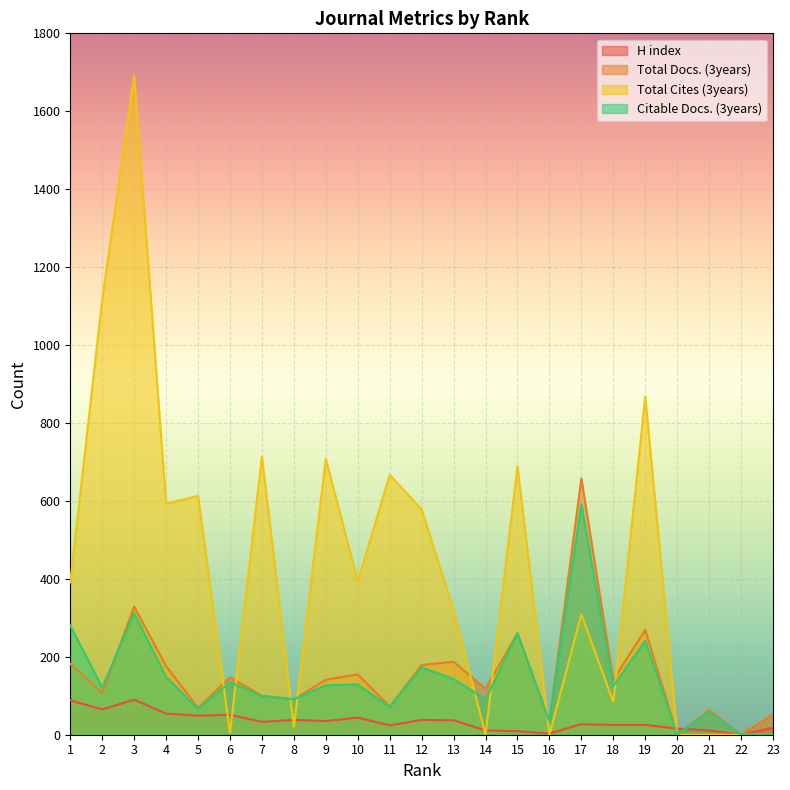

Reading left to right, list all the values displayed in this chart.

H index: 1=88	2=65	3=90	4=54	5=49	6=51	7=33	8=38	9=35	10=44	11=24	12=38	13=37	14=11	15=9	16=3	17=27	18=25	19=25	20=16	21=11	22=0	23=18
Total Docs. (3years): 1=182	2=107	3=329	4=176	5=69	6=147	7=100	8=91	9=141	10=155	11=72	12=179	13=187	14=118	15=260	16=35	17=658	18=141	19=269	20=0	21=63	22=0	23=52
Total Cites (3years): 1=391	2=1117	3=1692	4=593	5=613	6=5	7=714	8=19	9=708	10=393	11=667	12=578	13=319	14=0	15=689	16=0	17=309	18=84	19=868	20=0	21=0	22=0	23=0
Citable Docs. (3years): 1=280	2=121	3=312	4=148	5=66	6=135	7=99	8=91	9=127	10=129	11=71	12=173	13=143	14=91	15=260	16=34	17=591	18=125	19=241	20=0	21=58	22=0	23=0